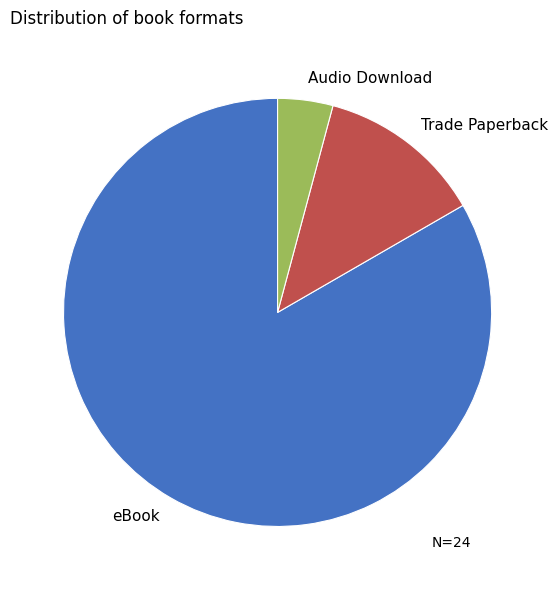

What is the ratio of the value at Trade Paperback to the value at Audio Download?

3.0